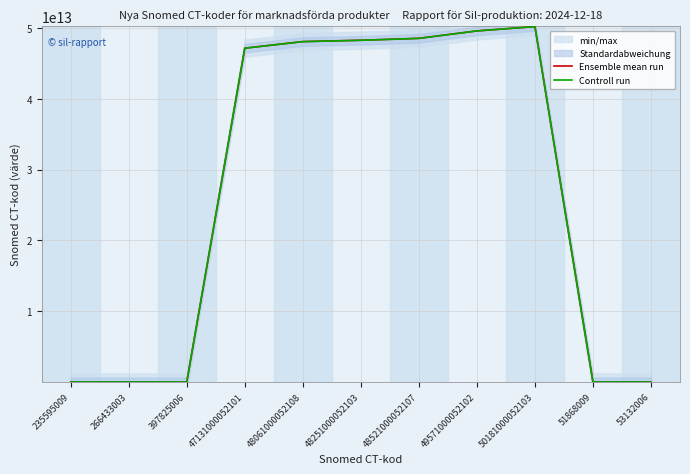

What is the minimum value for Controll run?

51862822.2